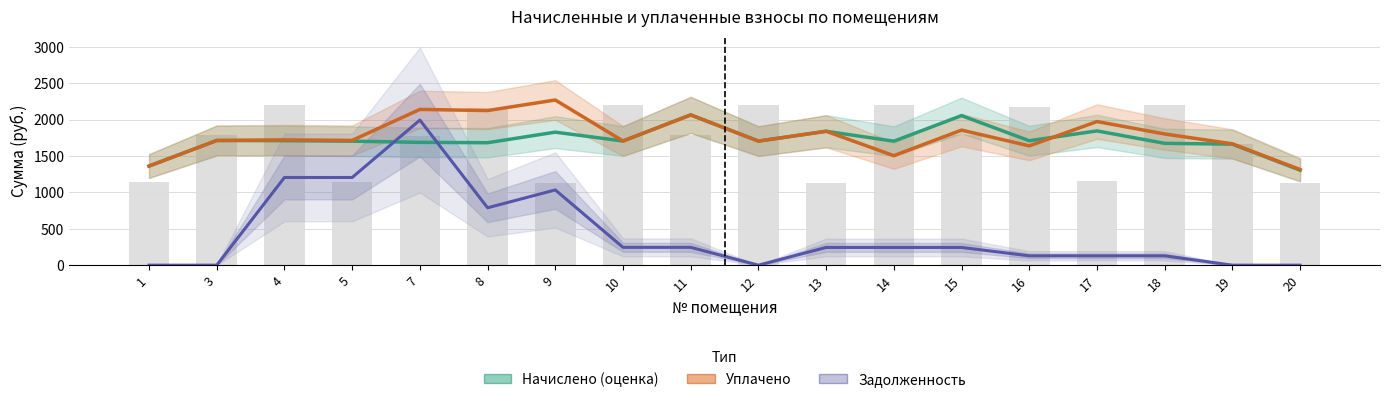

Which has a higher value, 17 or 12?

17